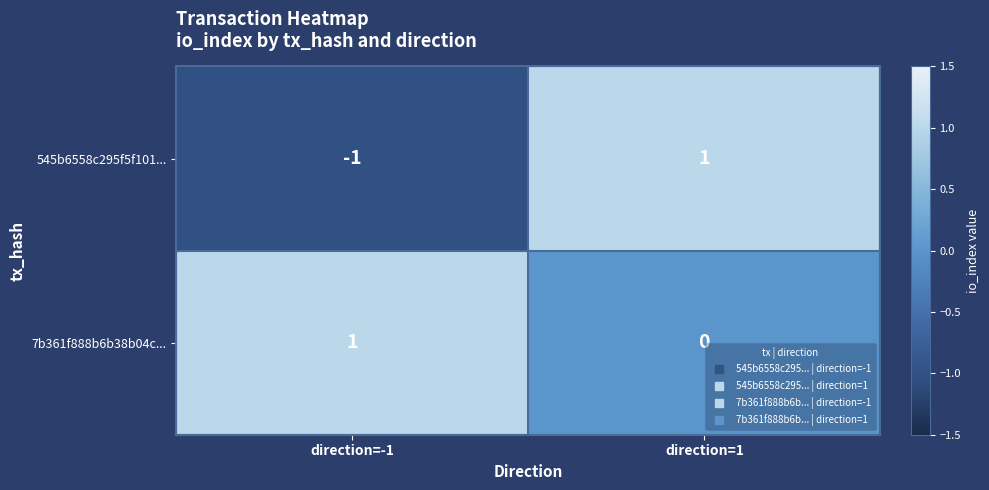

Between direction=-1 and direction=1, which series saw the biggest shift?

545b6558c295f5f101...